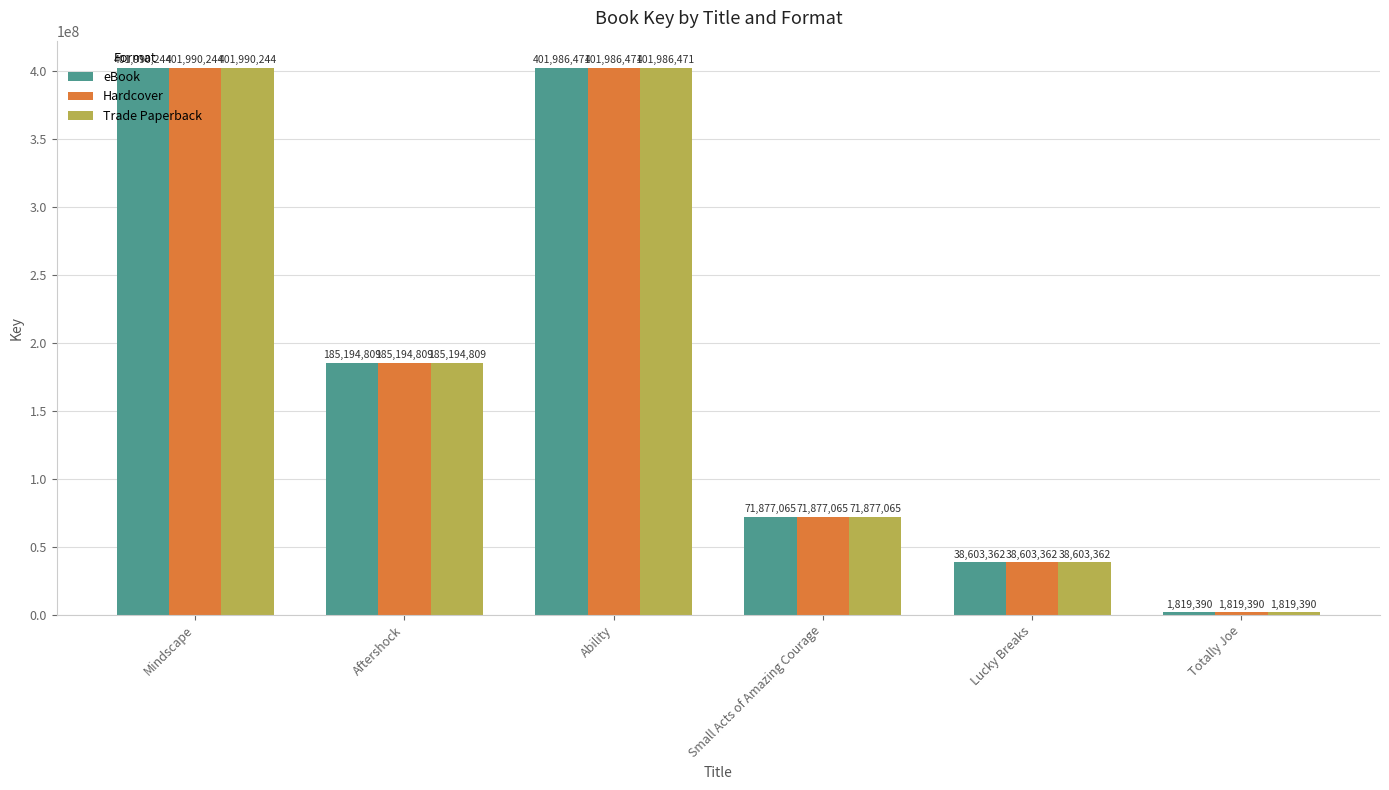

Are the bars horizontal?

No